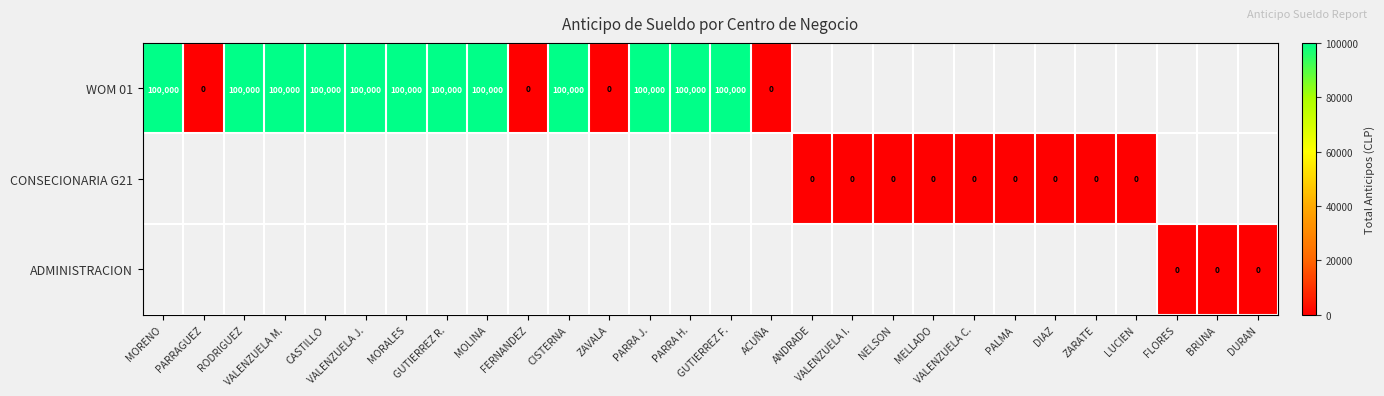

Is the value of ADMINISTRACION at CISTERNA greater than the value of CONSECIONARIA G21 at MELLADO?

No